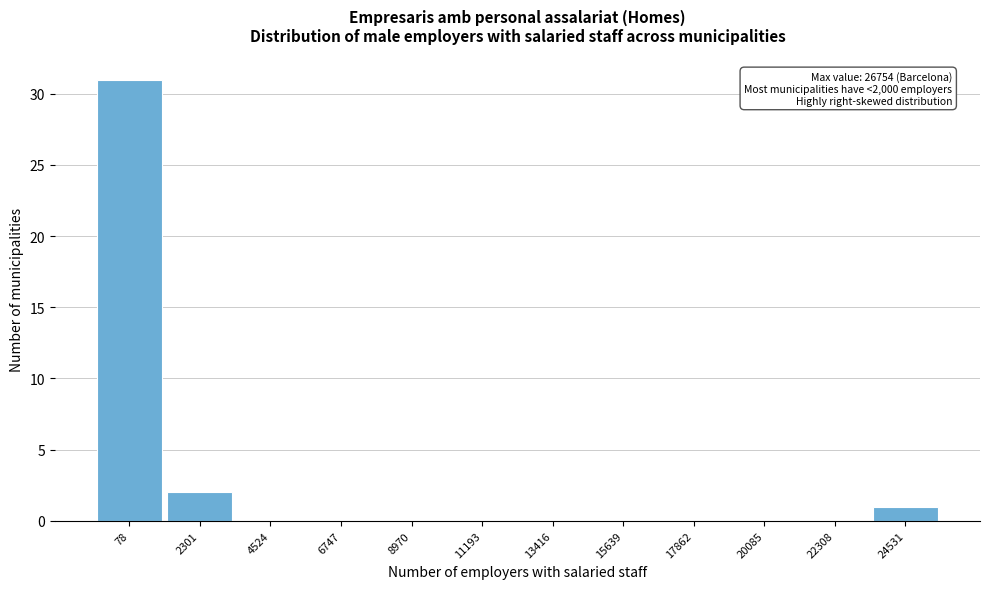

Reading right to left, transcribe all the data shown in this chart.

24531=1	22308=0	20085=0	17862=0	15639=0	13416=0	11193=0	8970=0	6747=0	4524=0	2301=2	78=31